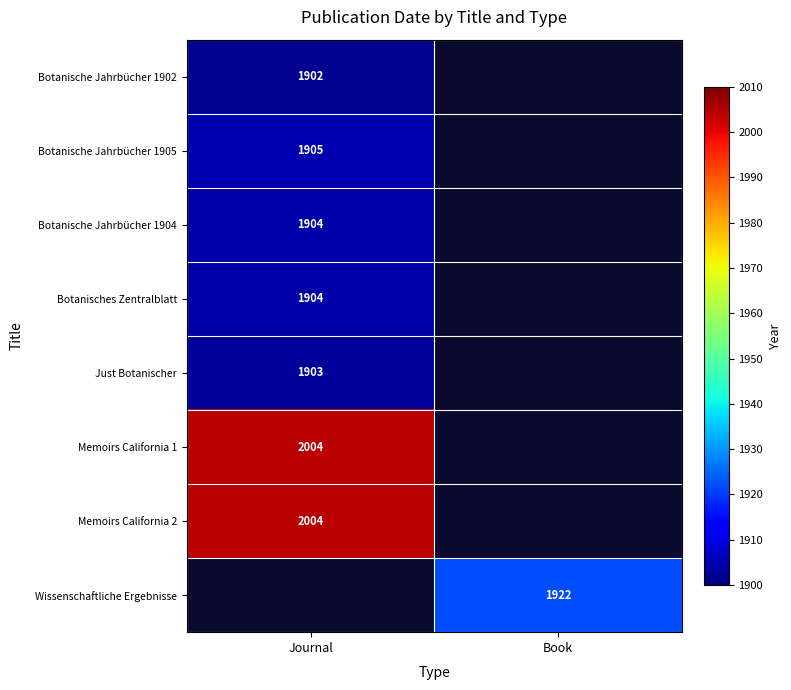

True or false: Botanische Jahrbücher 1905 has a value of 1905 at Journal.

True